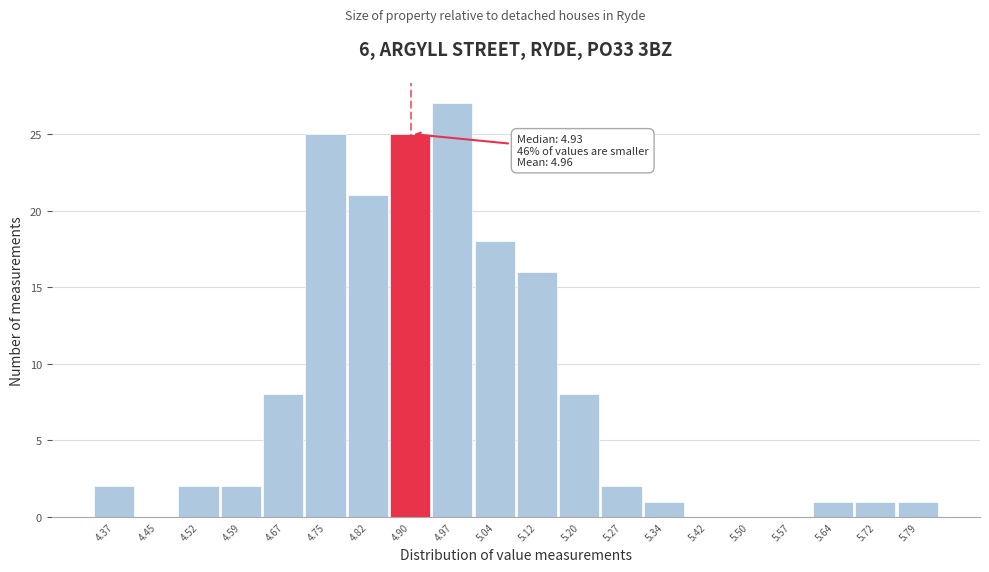

Reading left to right, what are all the values shown in this chart?

4.37=2	4.45=0	4.52=2	4.59=2	4.67=8	4.75=25	4.82=21	4.90=25	4.97=27	5.04=18	5.12=16	5.20=8	5.27=2	5.34=1	5.42=0	5.50=0	5.57=0	5.64=1	5.72=1	5.79=1